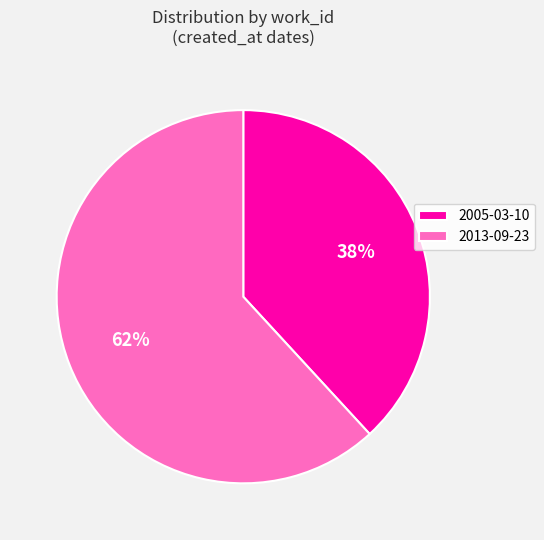

How many slices are in this pie chart?

2